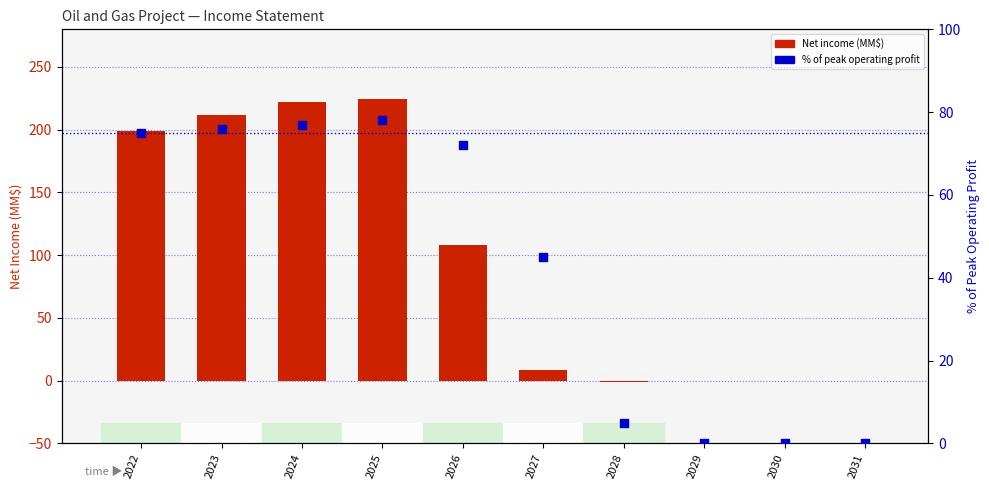

Which series contains the highest Y value?

Net income (MM$)